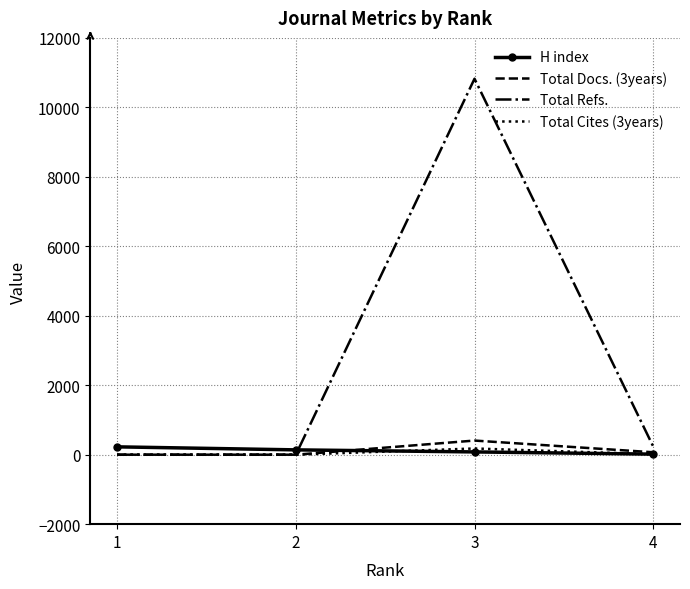

The value of H index at 2 is 139. True or false?

True